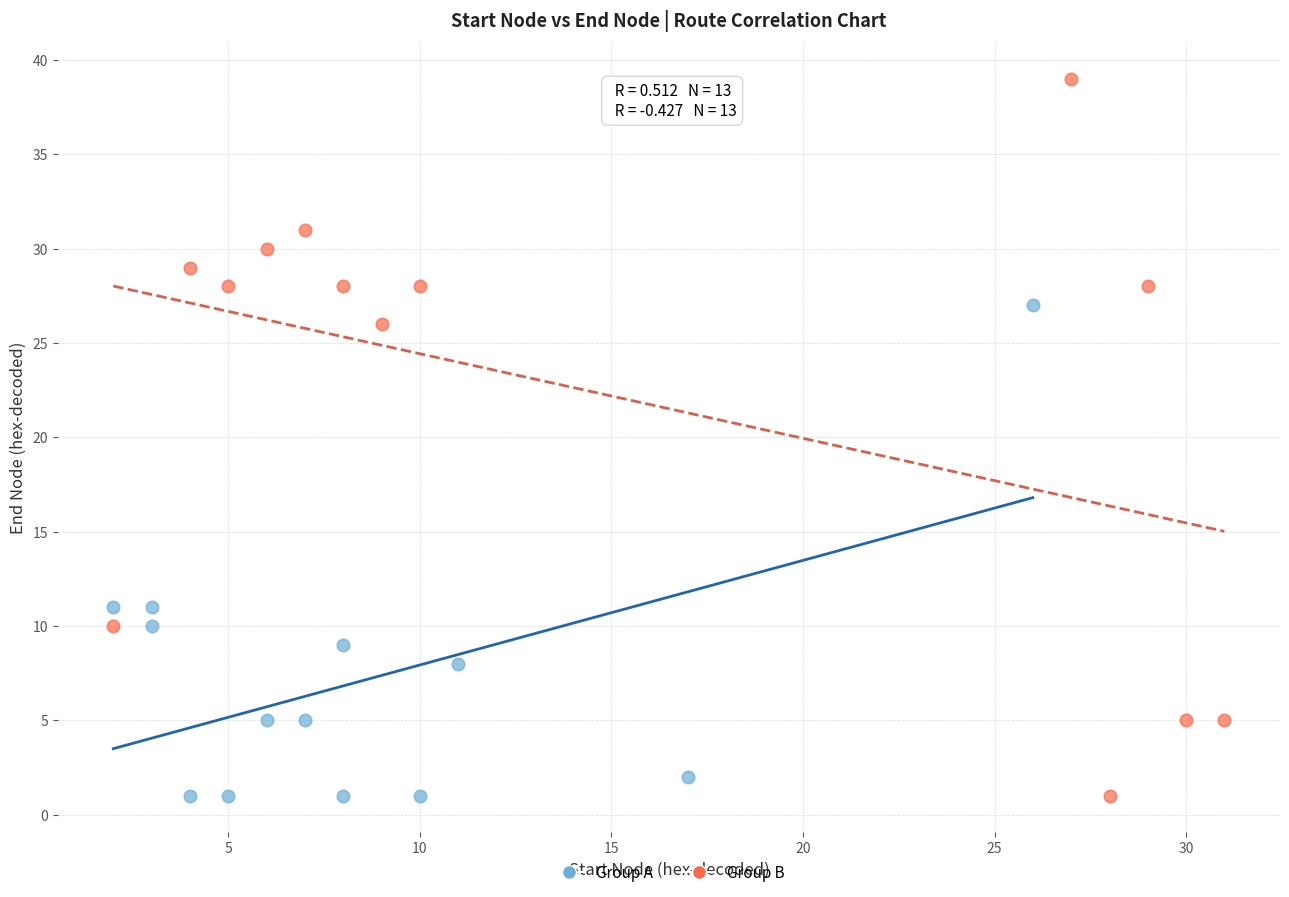

What are all the series names shown in the legend?

Group A, Group B